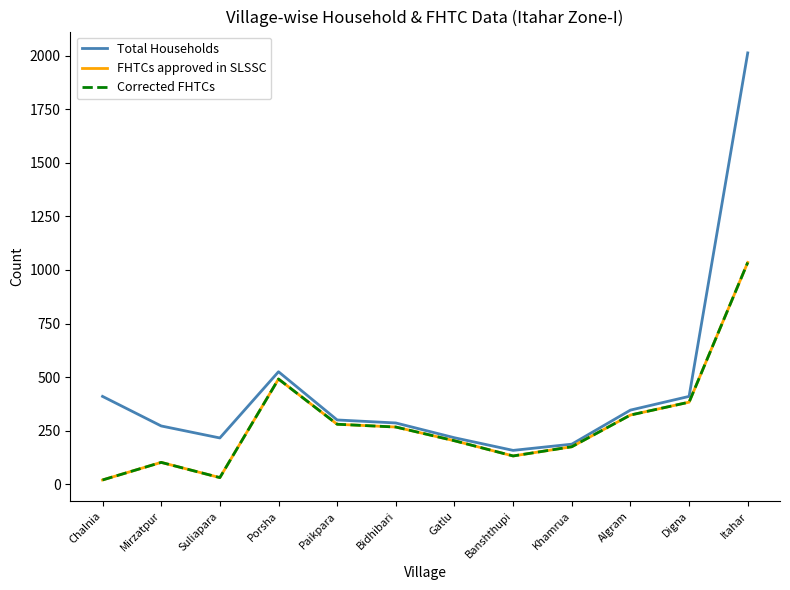

The FHTCs approved in SLSSC series shows 267 at Bidhibari. True or false?

True